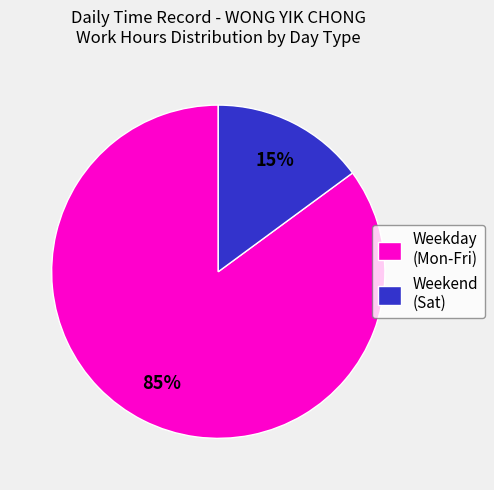

How many segments does this pie chart have?

2